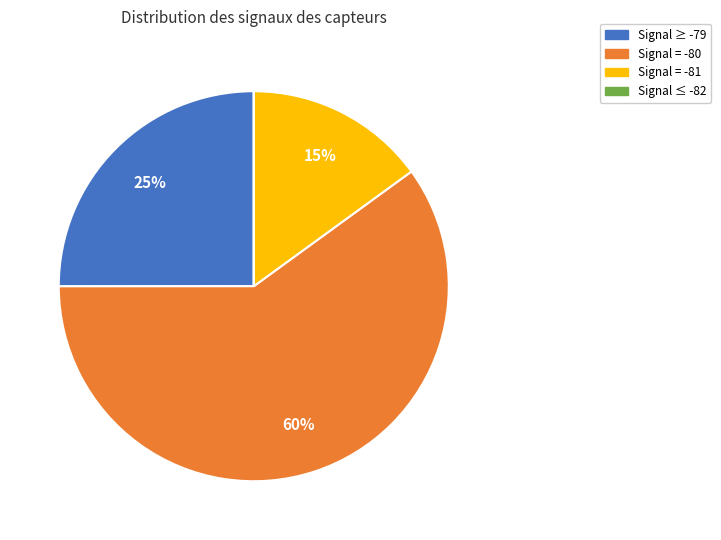

To the nearest percent, what is the difference between the largest and smallest slice percentages?

60%